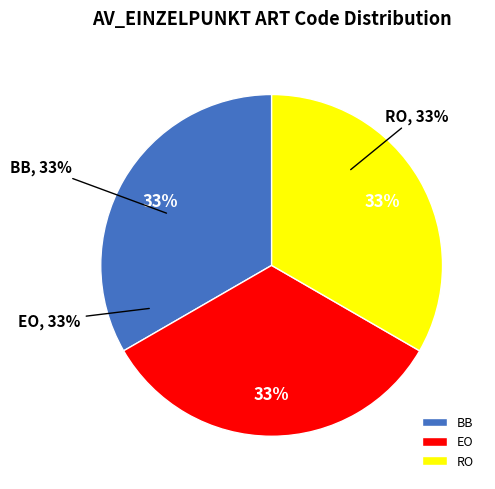

Which slice is the smallest?

BB